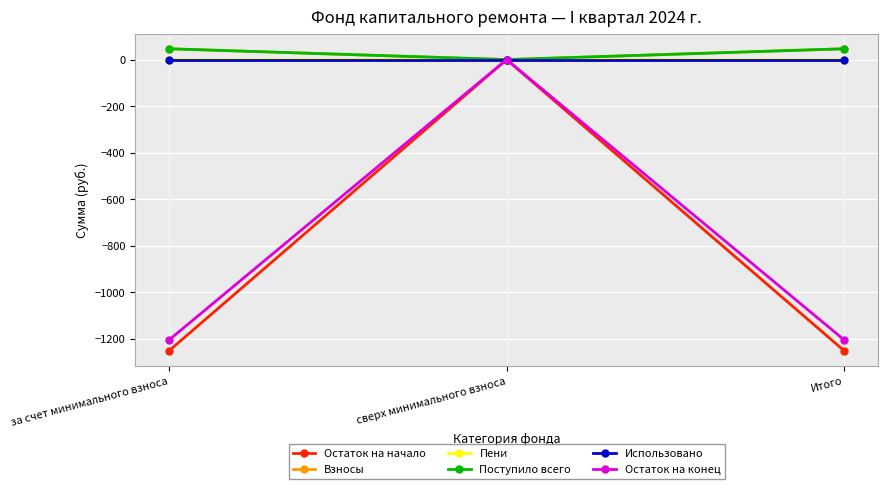

Which series has the widest spread of values?

Остаток на начало